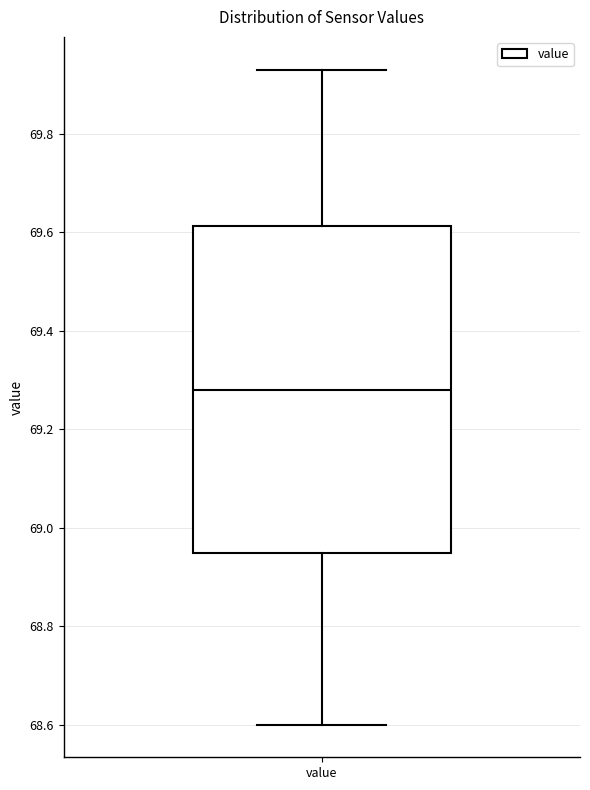

Transcribe this box plot: give where the median line is, the range the box spans, and where the two whiskers end, as read against the y-axis. The values are not printed on the chart, so give them approximately, as read against the axis.

median 69.28, box 68.94 to 69.62, whiskers 68.60 to 69.94